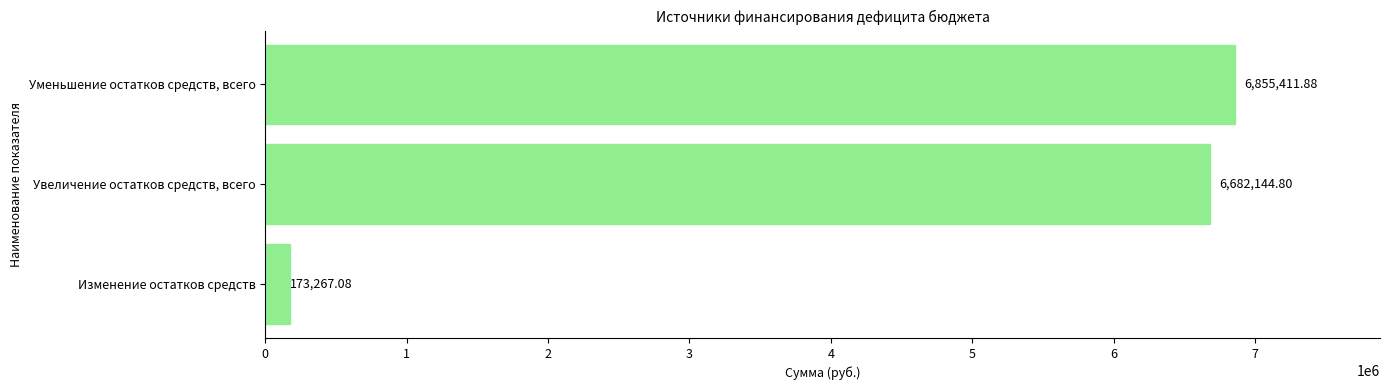

What is the change in value from Увеличение остатков средств, всего to Уменьшение остатков средств, всего?

+173267.1